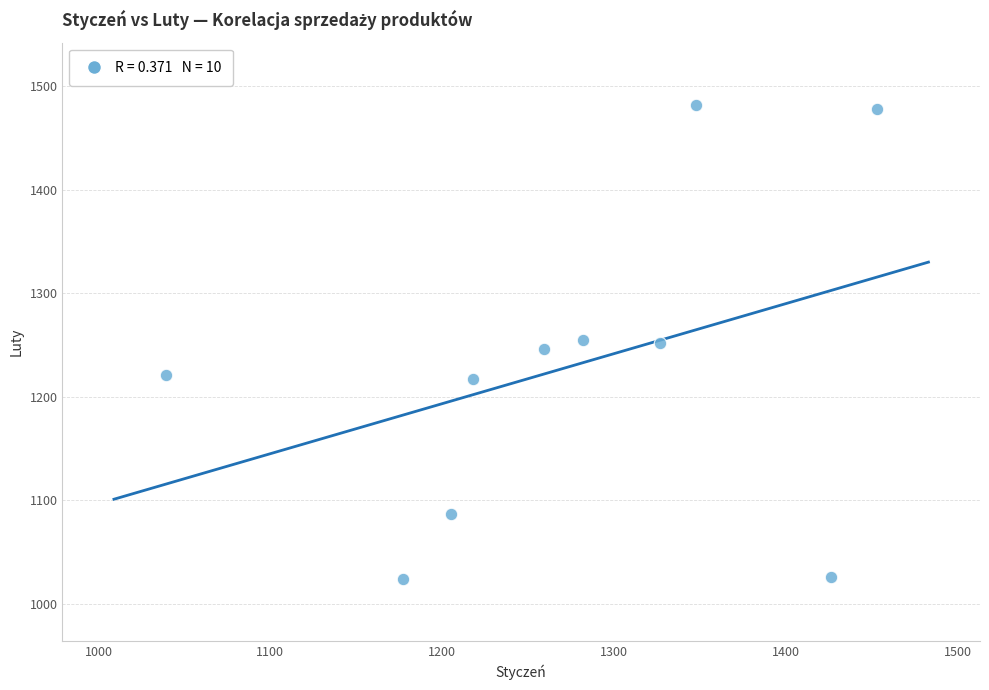

What is the range of Y values (max minus min)?

458